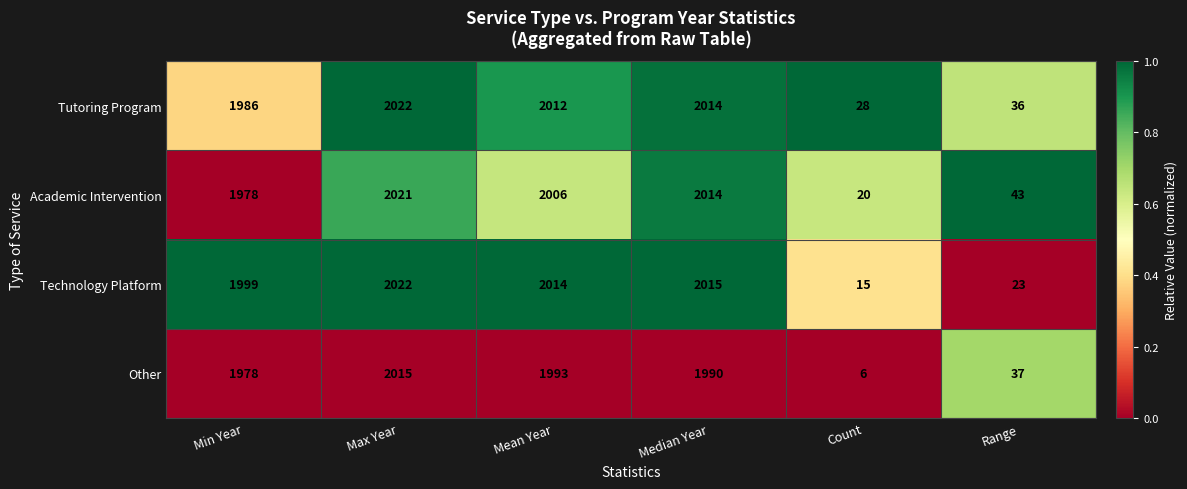

The Tutoring Program series shows 2014 at Median Year. True or false?

True